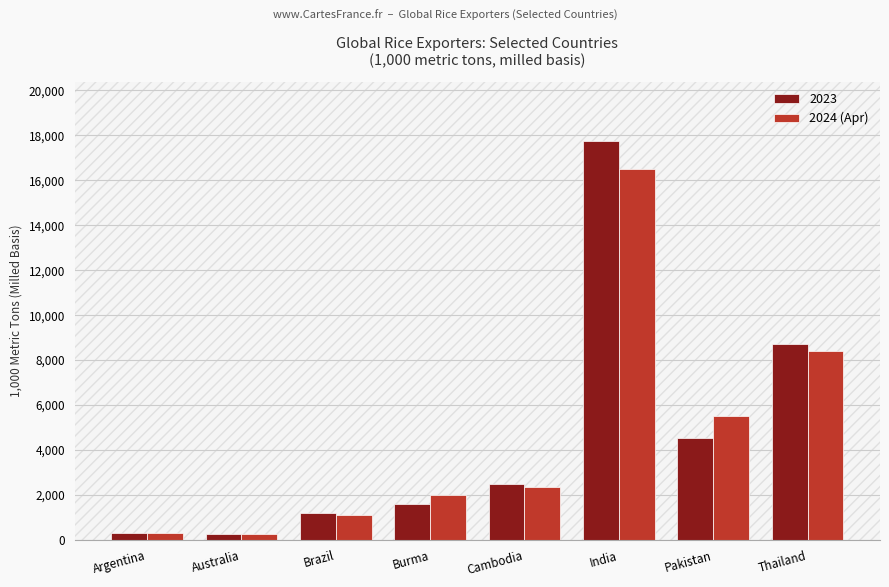

Does the chart contain any negative values?

No